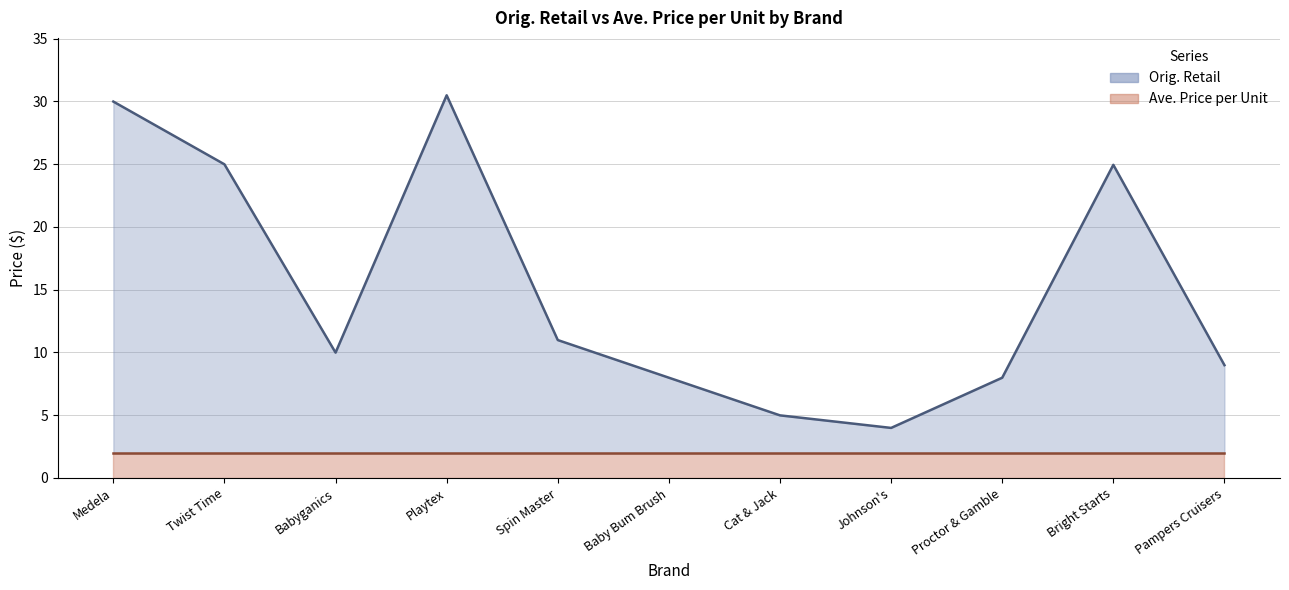

Rank the series by their average value, from lowest to highest.

Ave. Price per Unit, Orig. Retail